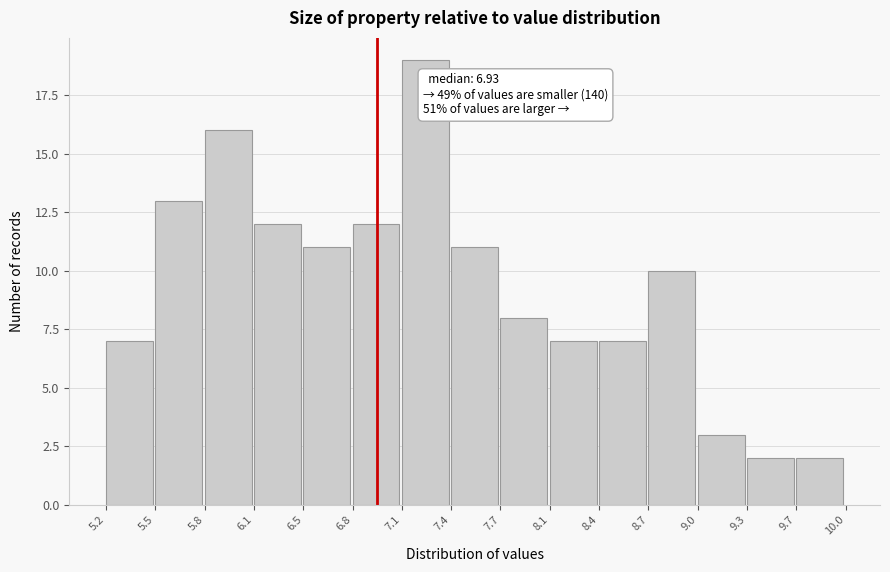

Over which range of the x-axis is the bar tallest?

7.1 to 7.4